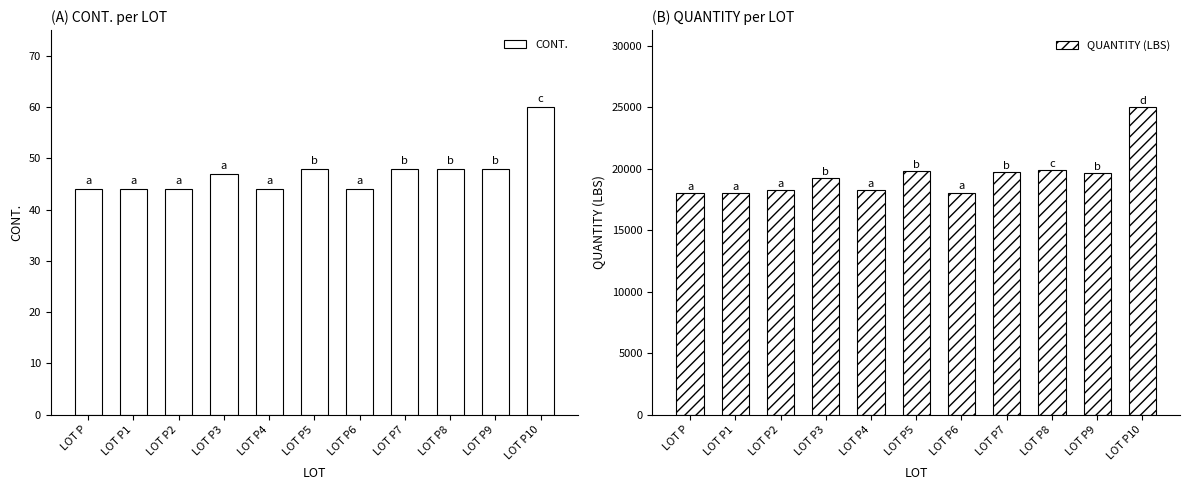

What is the value of the CONT. bar at the 8th from the left?

48